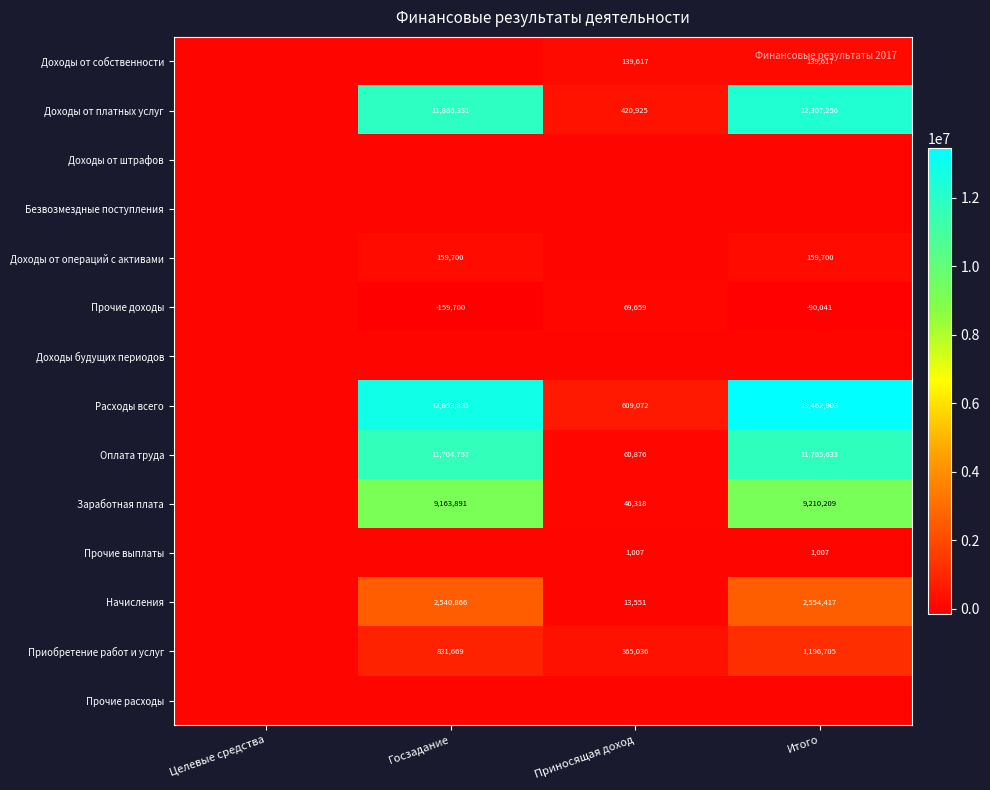

Is it true that Оплата труда equals 3979461 at Итого?

False